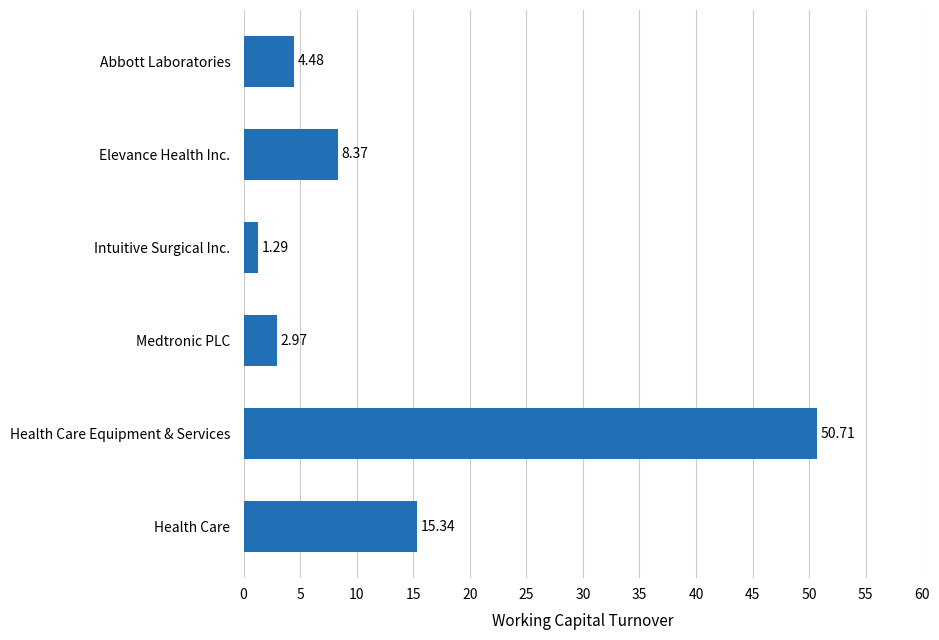

What is the ratio of the value at Health Care Equipment & Services to the value at Abbott Laboratories?

11.3